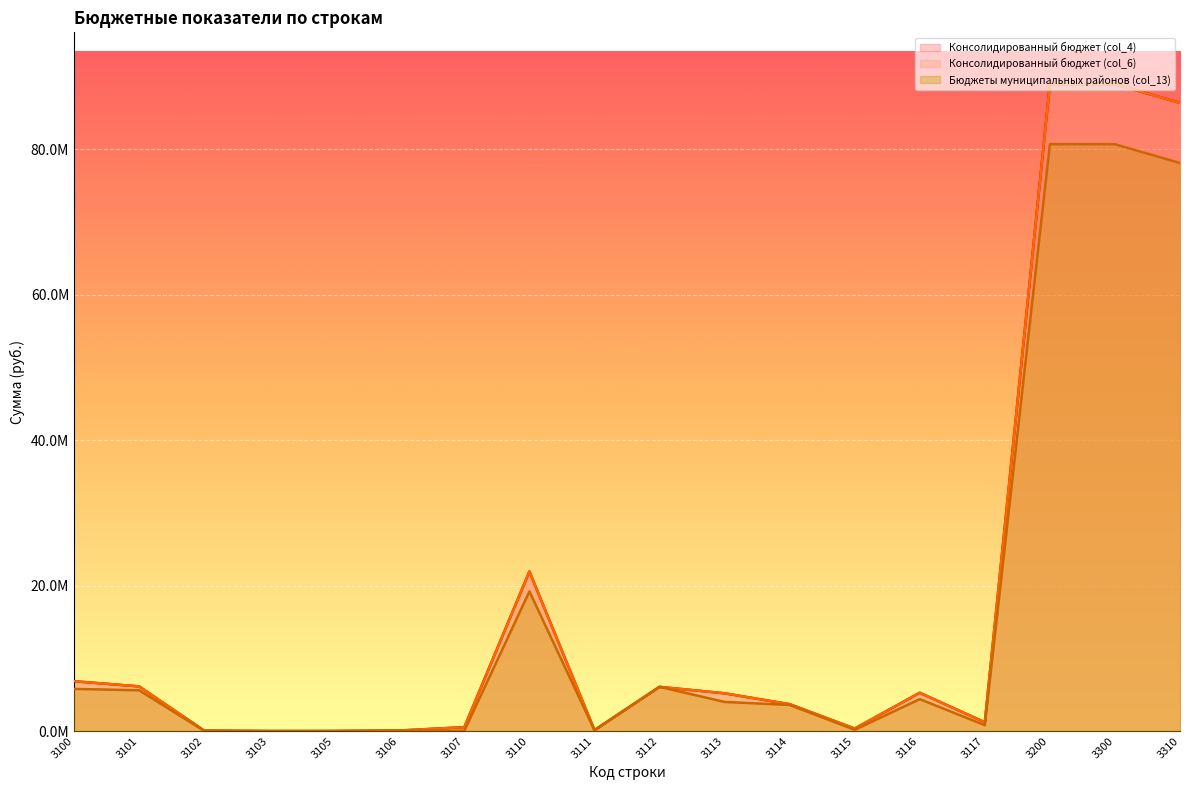

What is the difference between the Бюджеты муниципальных районов (col_13) values at 3100 and 3200?

74897021.9